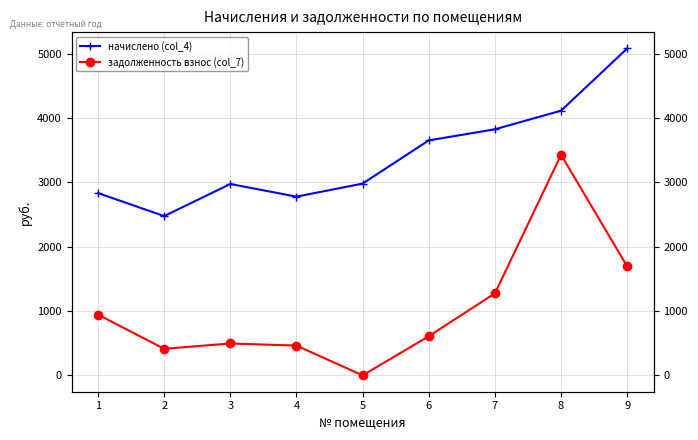

Rank the categories by задолженность взнос (col_7) value from highest to lowest.

8, 9, 7, 1, 6, 3, 4, 2, 5